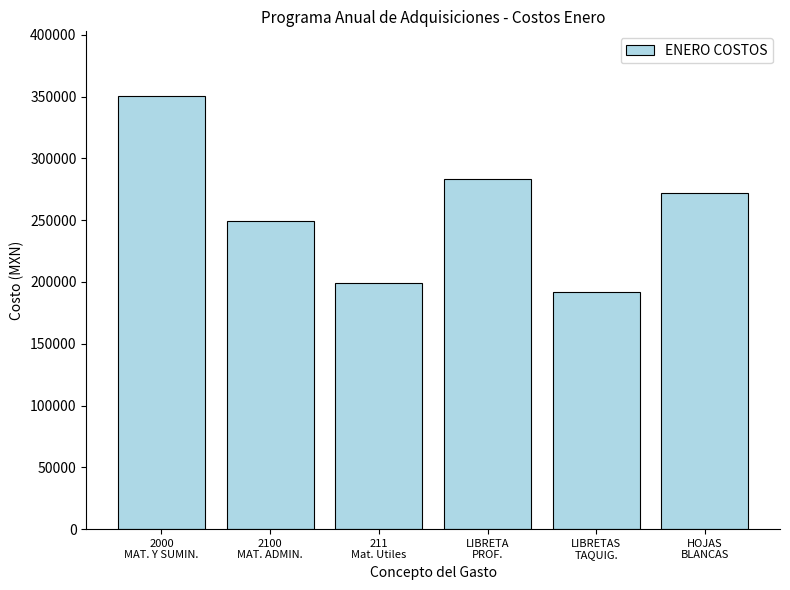

What is the ratio of the value at 2000
MAT. Y SUMIN. to the value at HOJAS
BLANCAS?

1.3